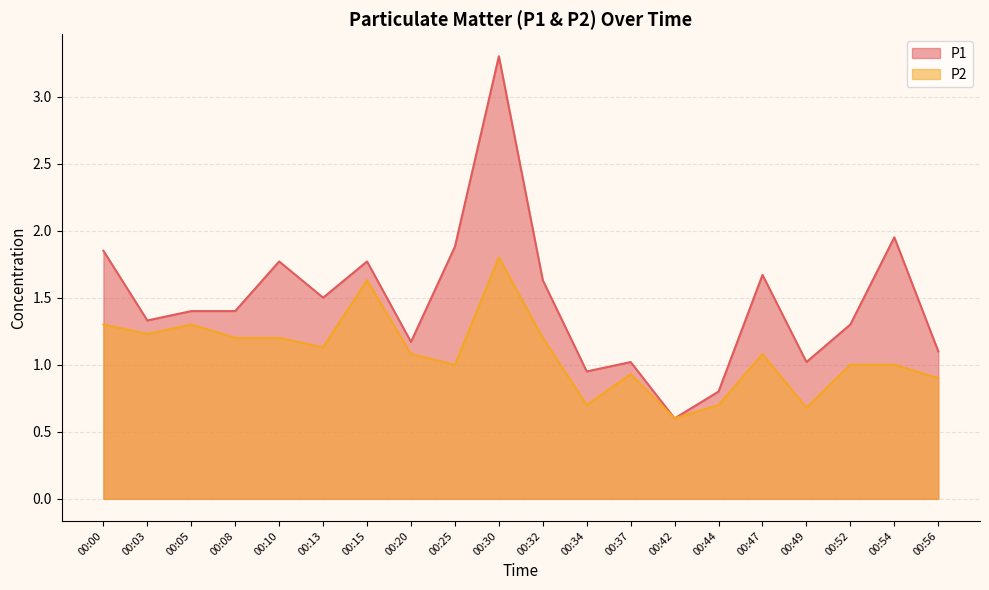

At which category is the sum across all series the highest?

00:30